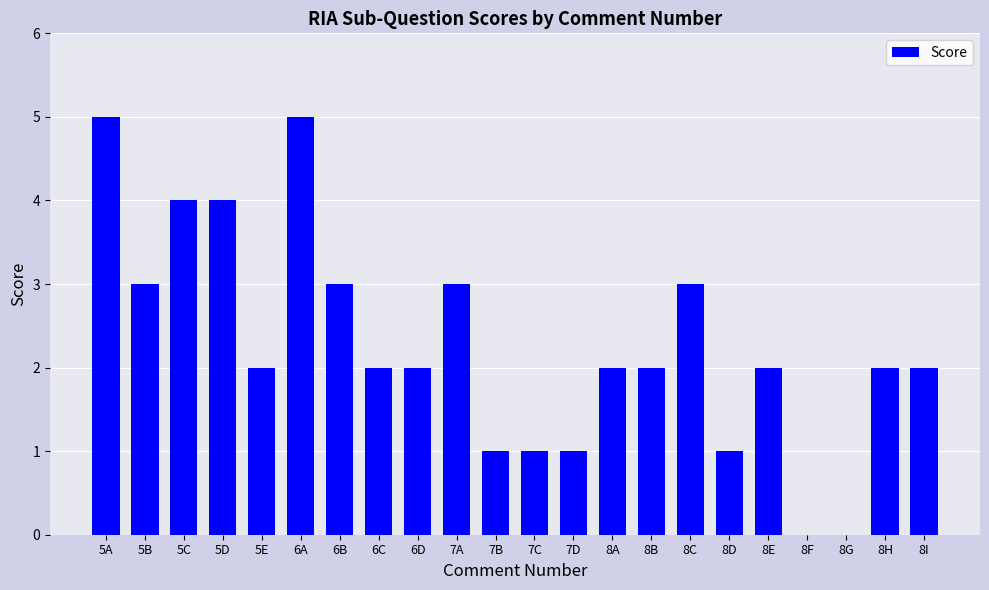

Reading left to right, list all the values displayed in this chart.

5	3	4	4	2	5	3	2	2	3	1	1	1	2	2	3	1	2	0	0	2	2